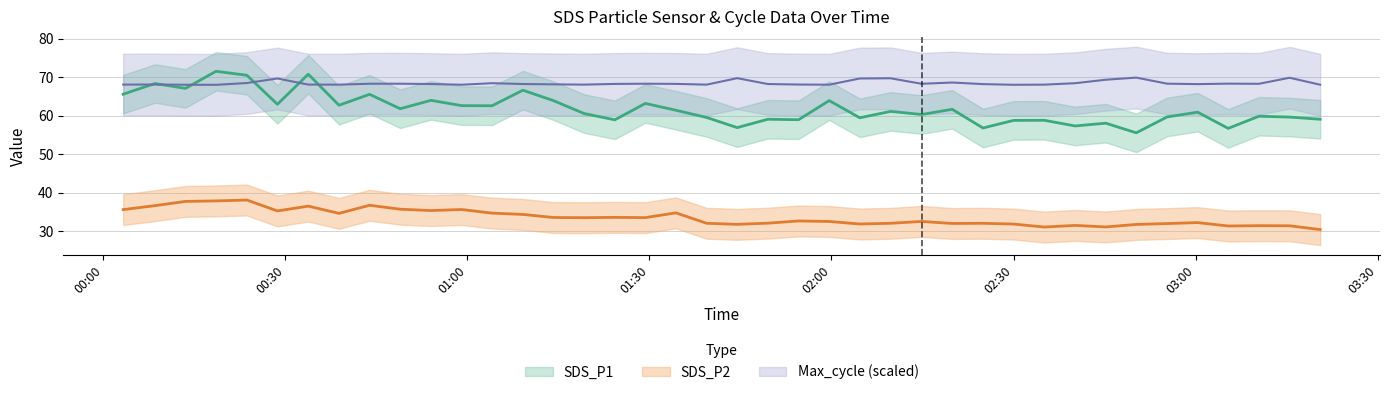

Which has a higher value, 2023/12/23 00:23:40 or 2023/12/23 01:09:09?

2023/12/23 00:23:40